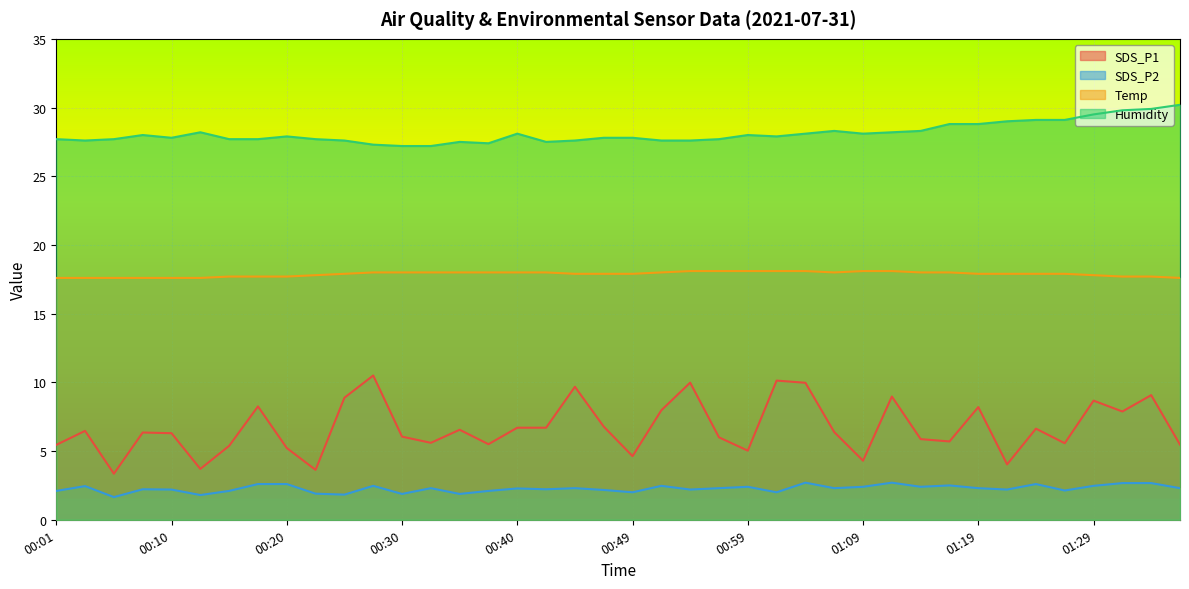

What is the difference between the maximum and minimum values in the Humidity series?

3.0